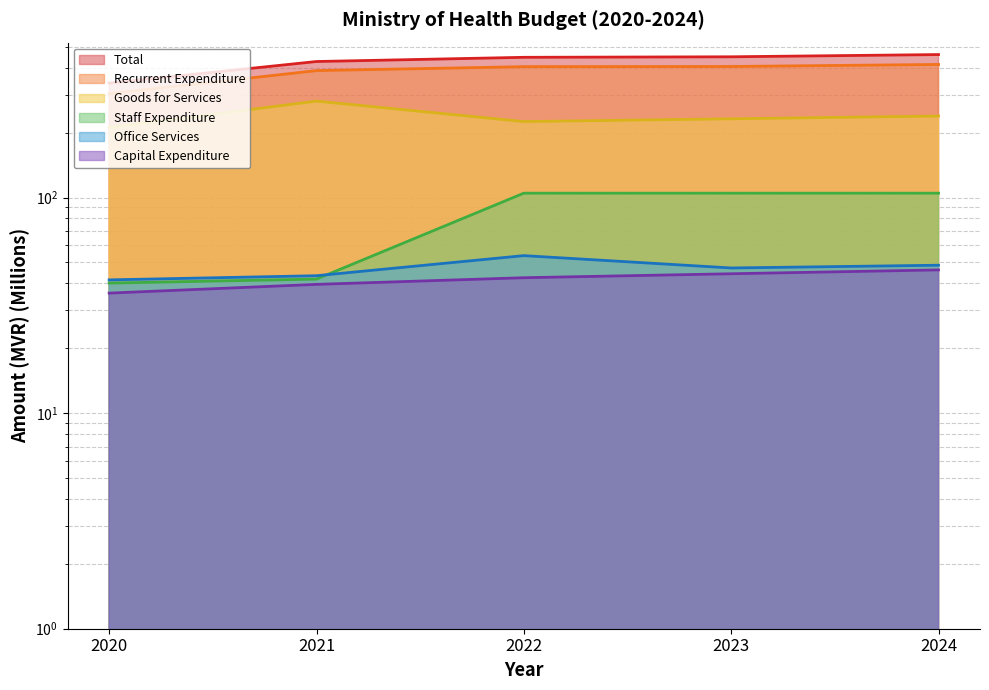

Which has a higher value, 2022 or 2023?

2023